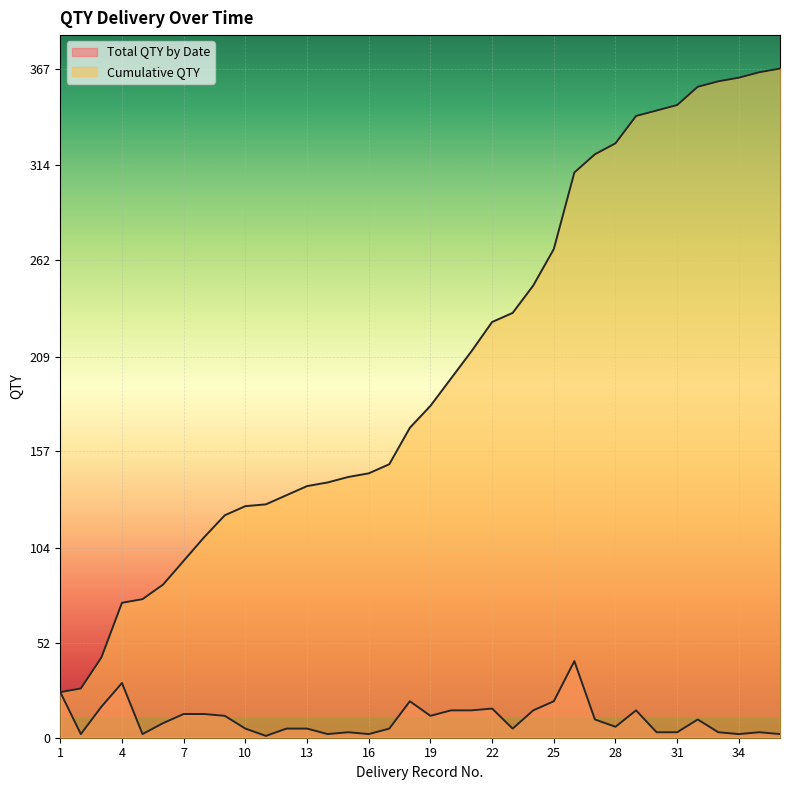

Is the value of Total QTY by Date at 11 greater than the value of Cumulative QTY at 1?

No